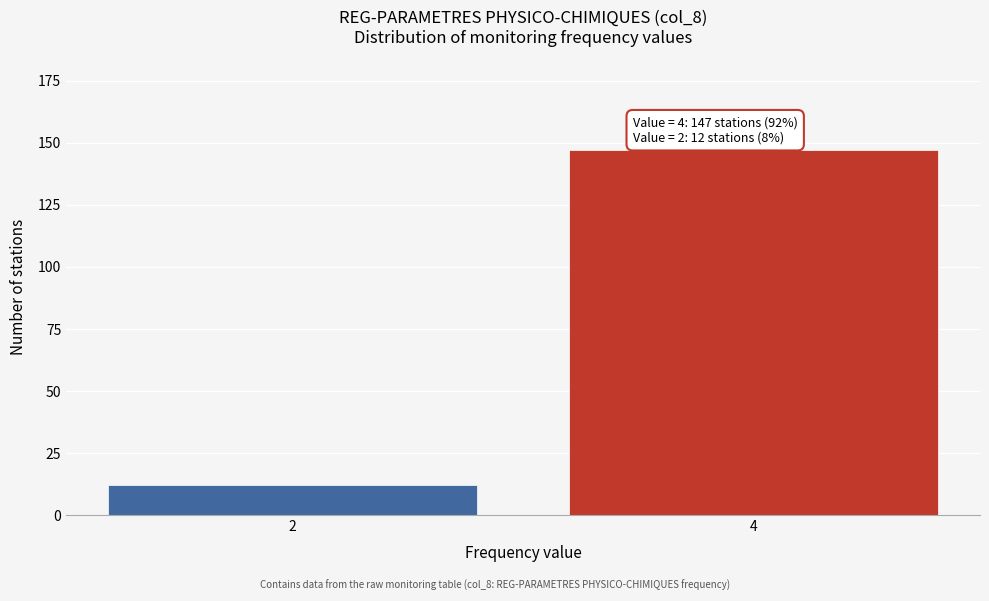

Reading left to right, list all the values displayed in this chart.

12	147